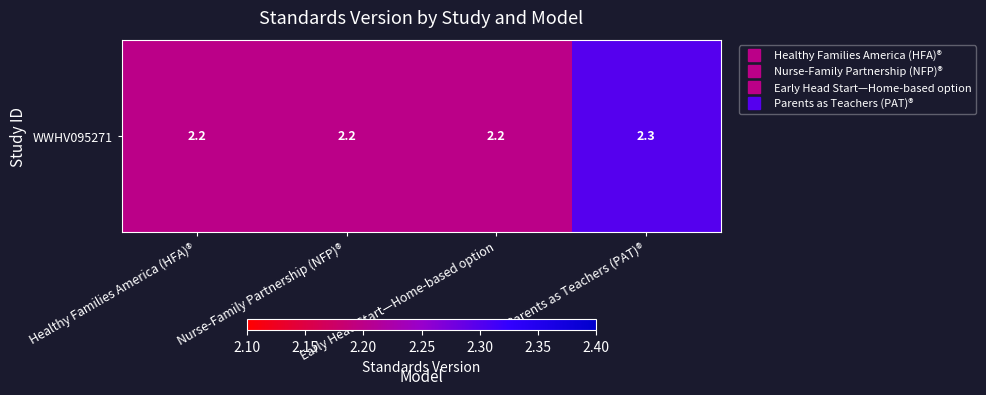

Rank the categories by value from lowest to highest.

Healthy Families America (HFA)®, Nurse-Family Partnership (NFP)®, Early Head Start—Home-based option, Parents as Teachers (PAT)®